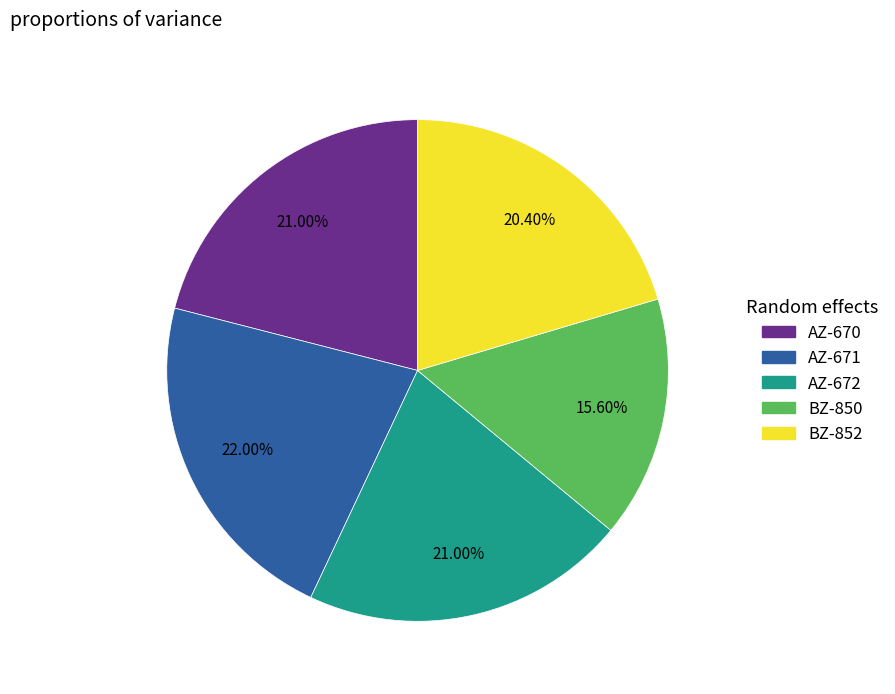

Count the number of slices in the pie.

5